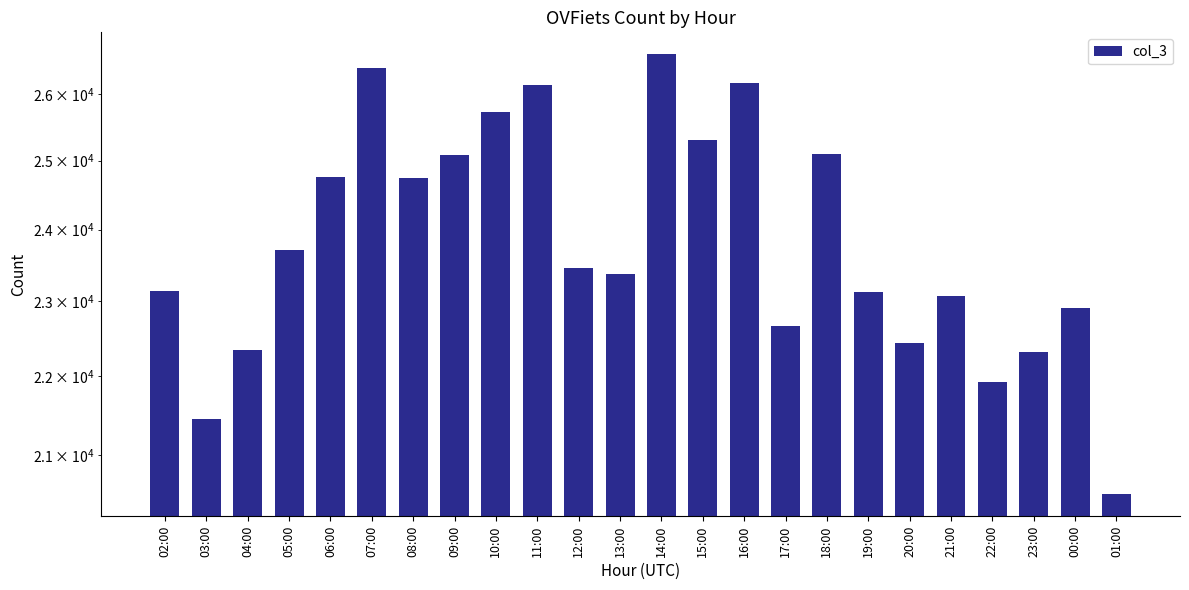

Reading left to right, list all the values displayed in this chart.

23148	21455	22347	23718	24756	26408	24743	25087	25736	26150	23461	23378	26624	25312	26182	22665	25092	23126	22436	23079	21931	22327	22906	20517